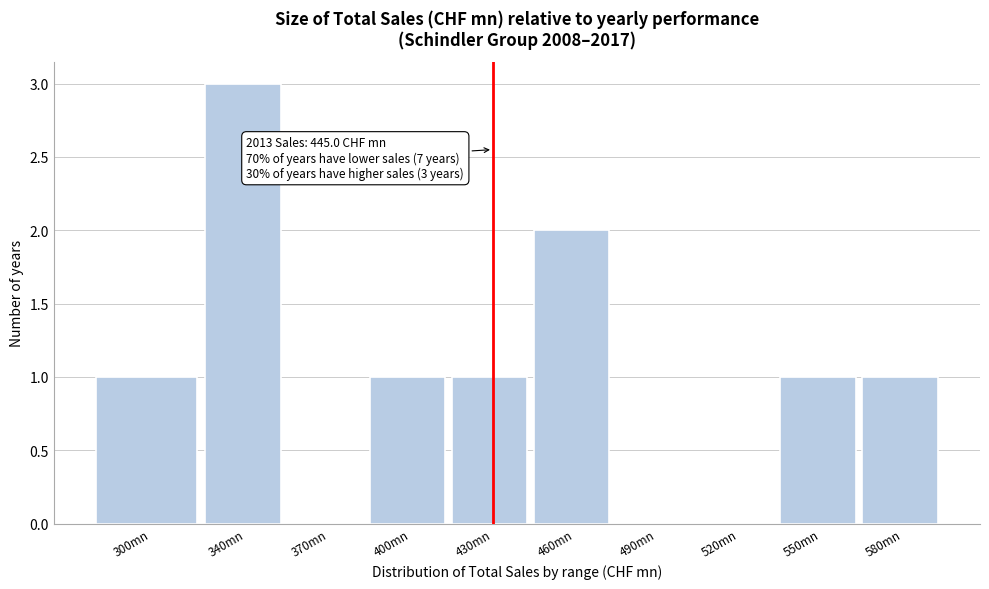

Reading left to right, what are all the values shown in this chart?

300mn=1	340mn=3	370mn=0	400mn=1	430mn=1	460mn=2	490mn=0	520mn=0	550mn=1	580mn=1